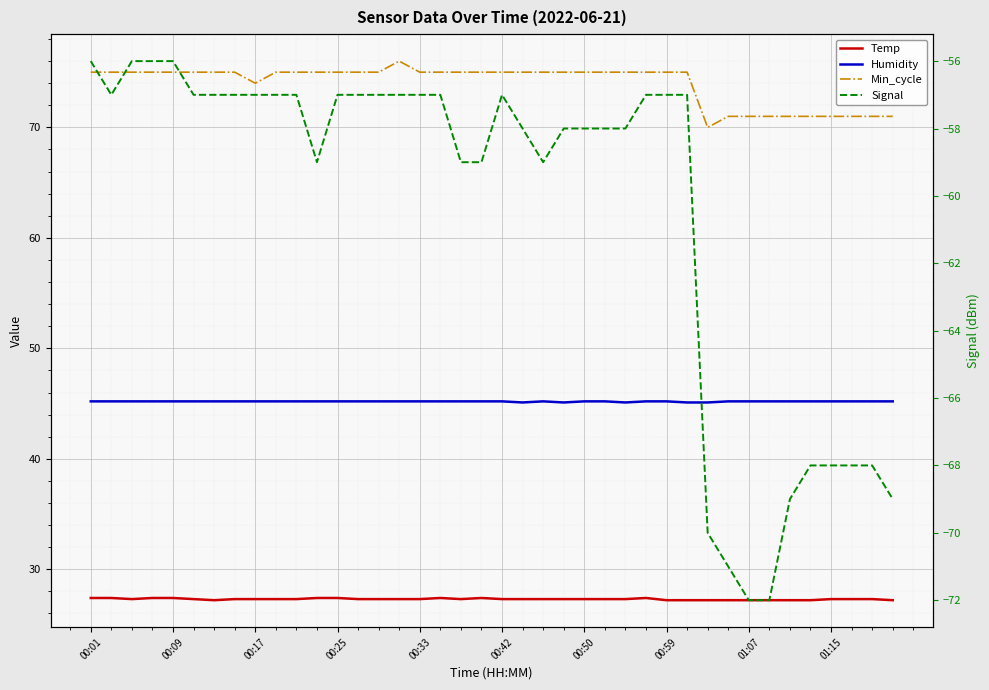

What is the average value of the Signal series?

-60.4